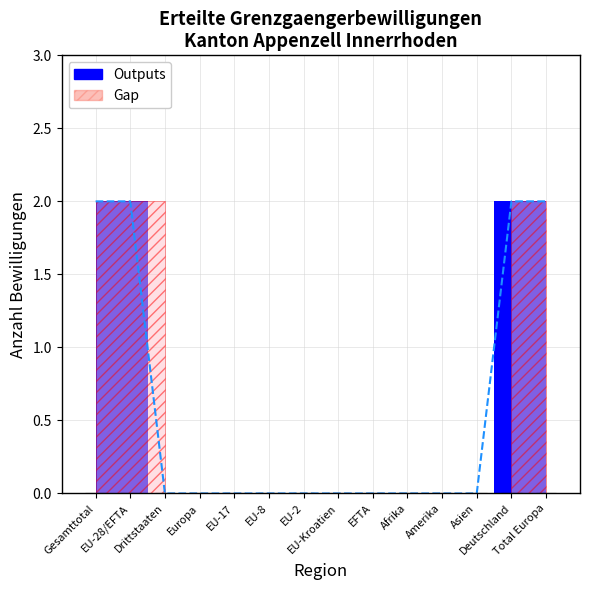

Which category has the highest value in the Erneut Total series?

Gesamttotal